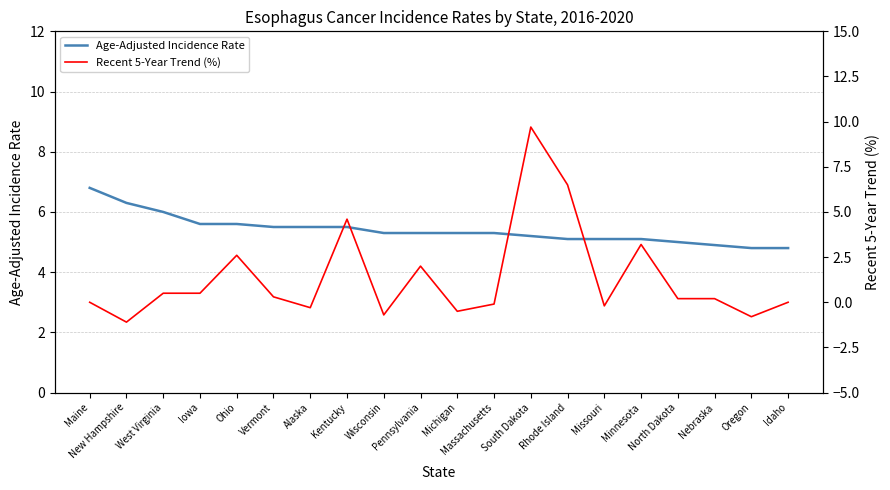

Rank the series by their average value, from highest to lowest.

Age-Adjusted Incidence Rate, Recent 5-Year Trend (%)